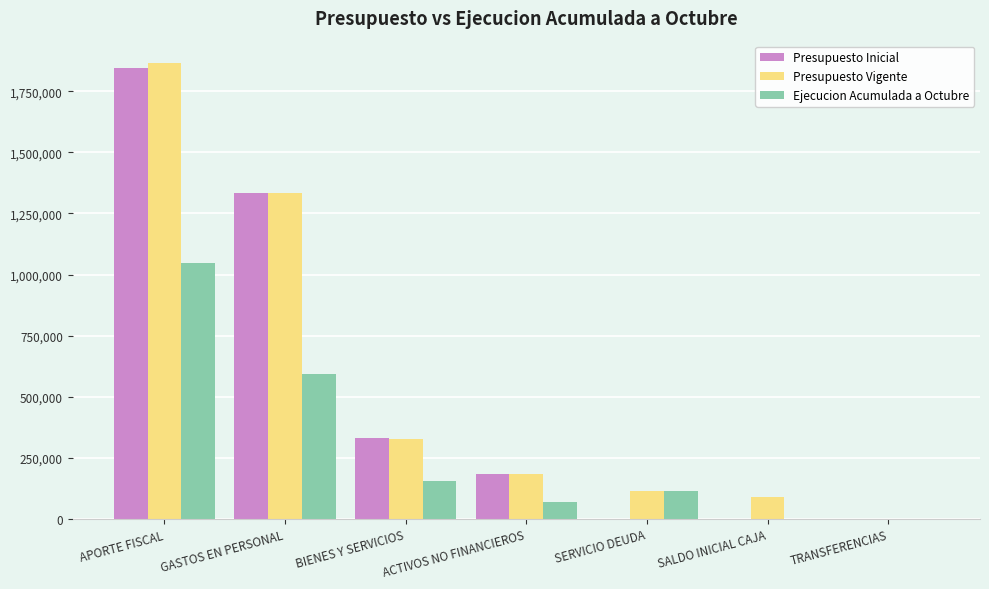

What are all the series names shown in the legend?

Presupuesto Inicial, Presupuesto Vigente, Ejecucion Acumulada a Octubre